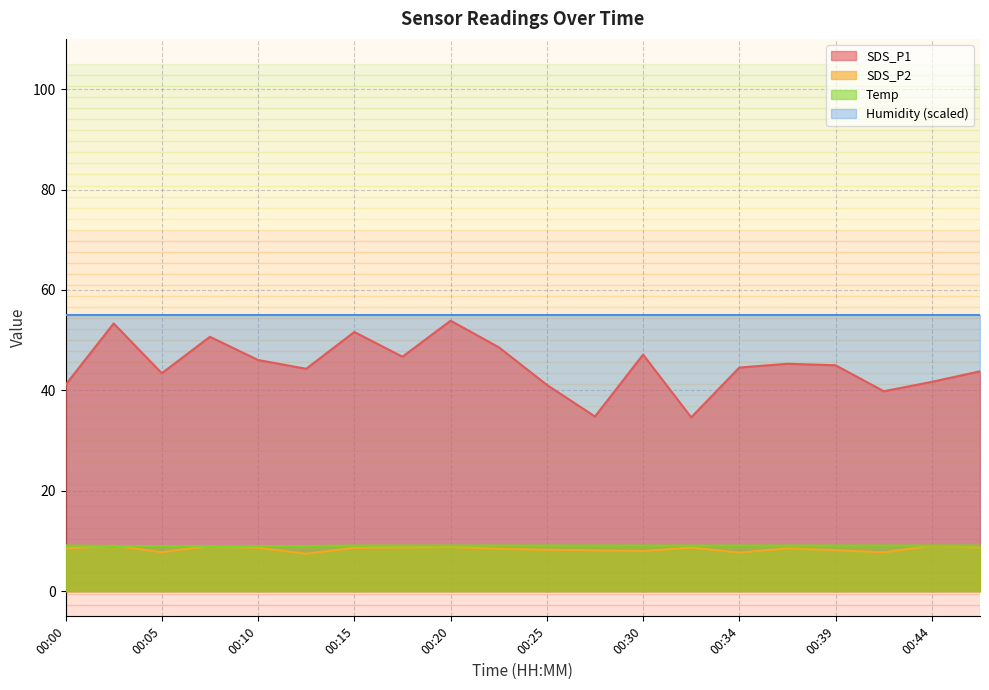

What is the total value across all series at 00:20?

126.7